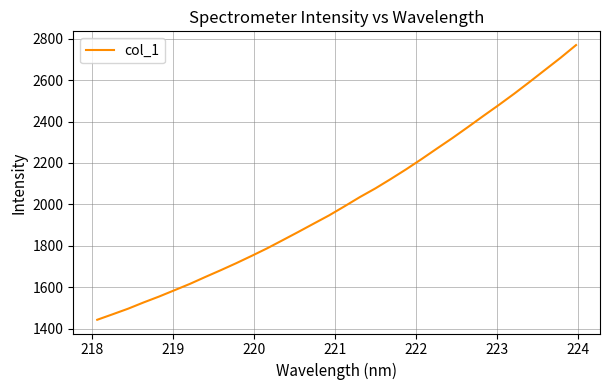

What is the sum of all values?

64574.3